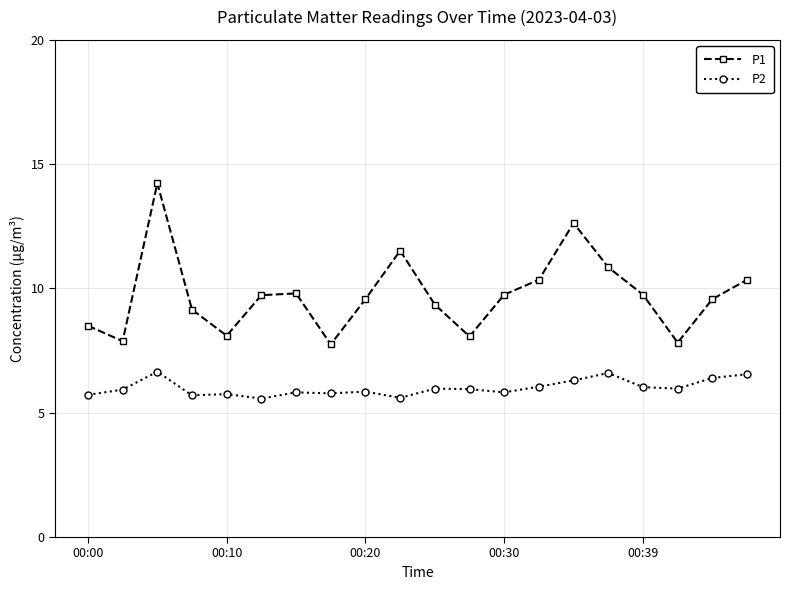

What is the value of the P2 point at the 6th from the left?

5.6